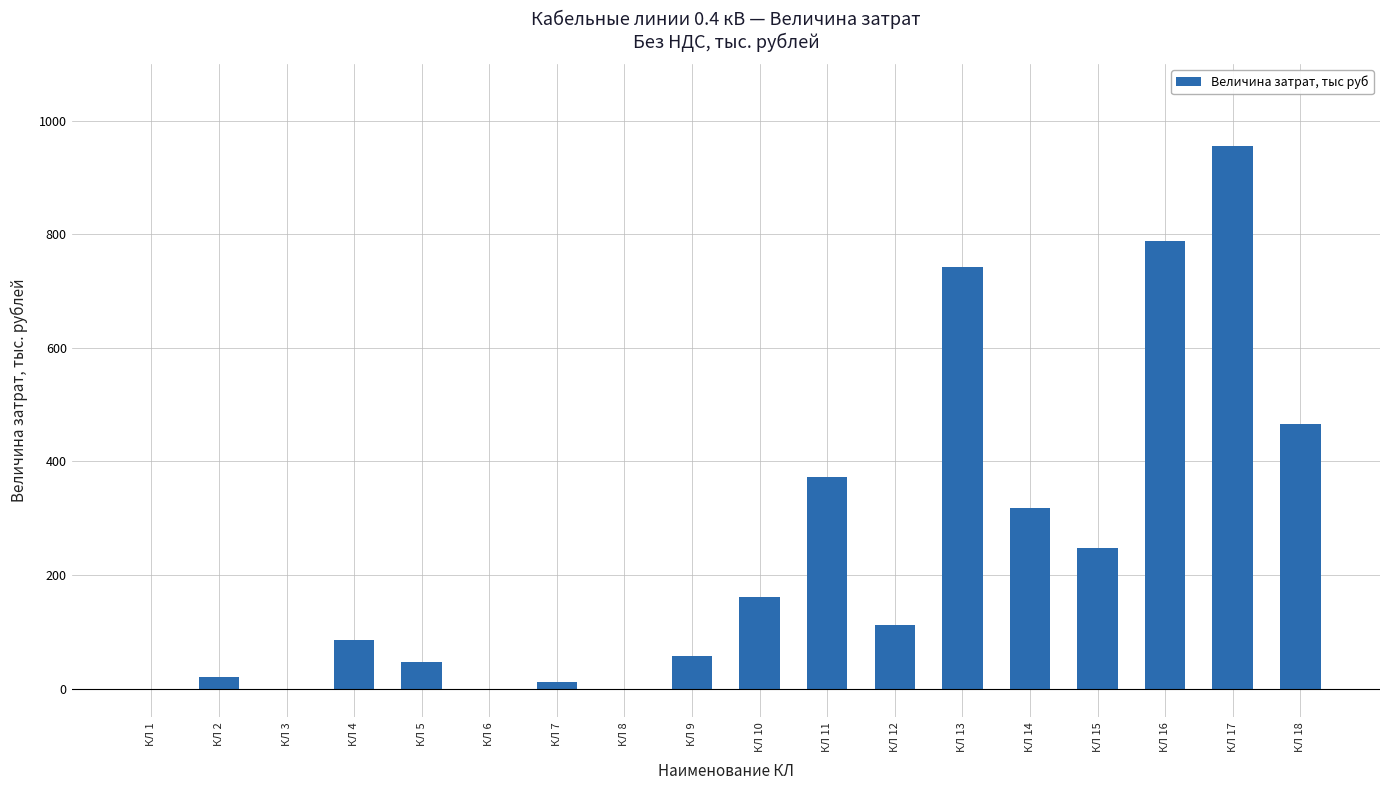

Is it true that the value at КЛ 18 is 259.8?

False